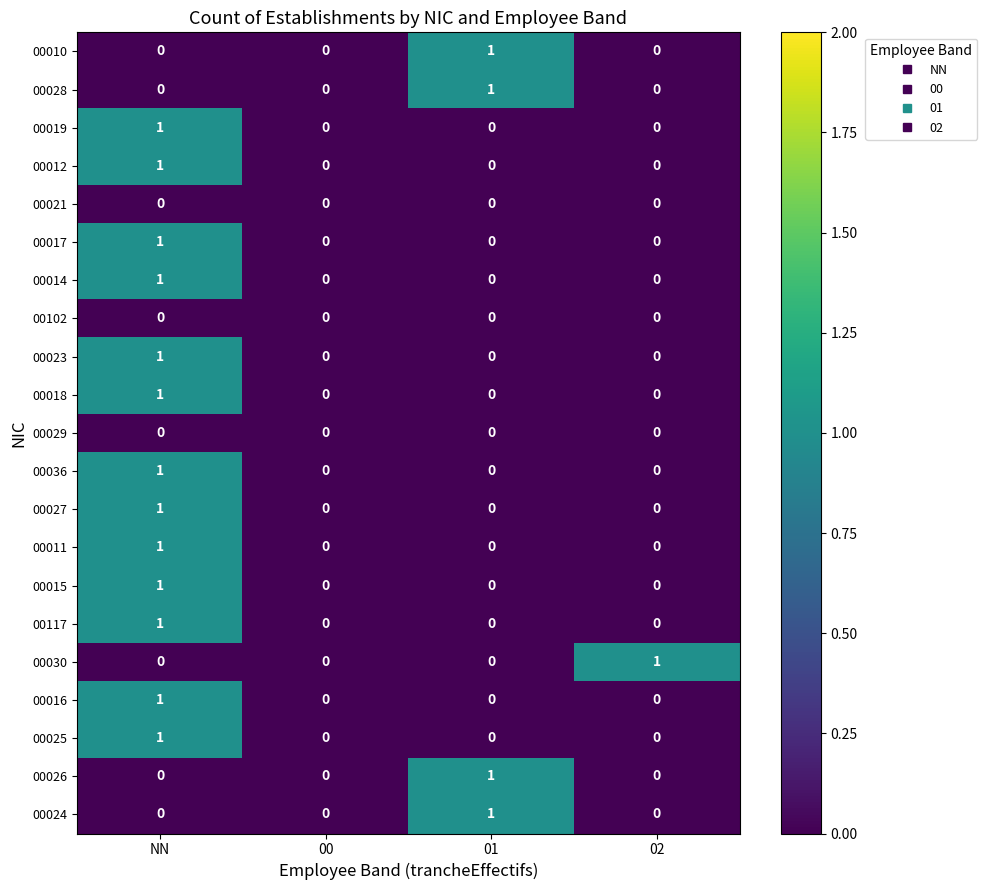

At which category is the sum across all series the highest?

NN